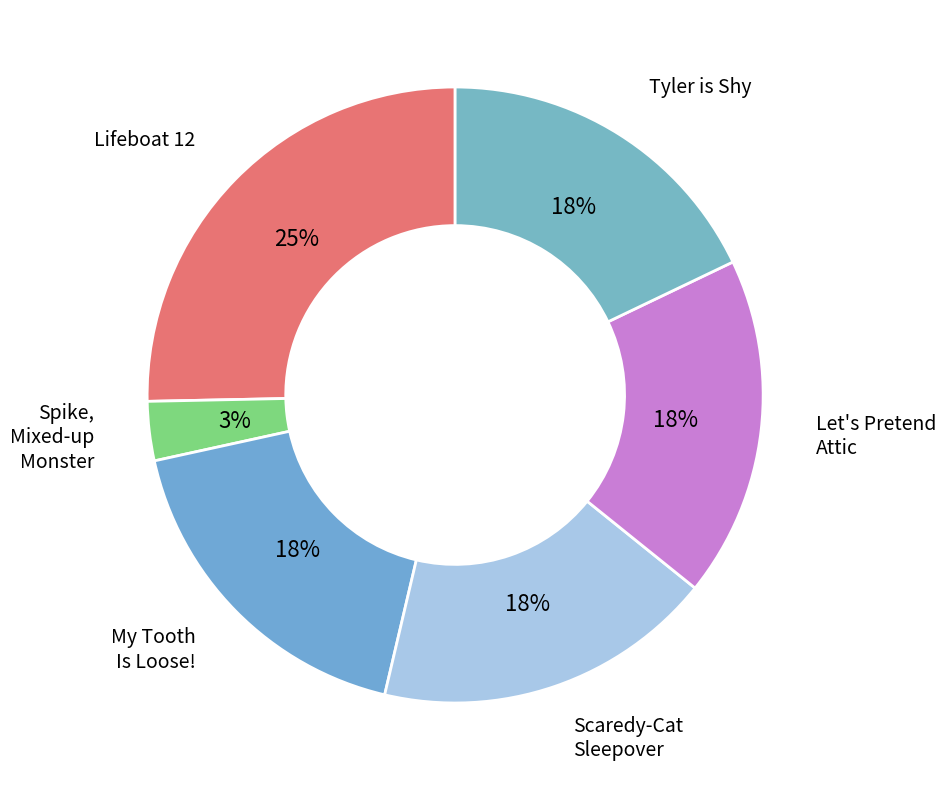

How many segments does this pie chart have?

6